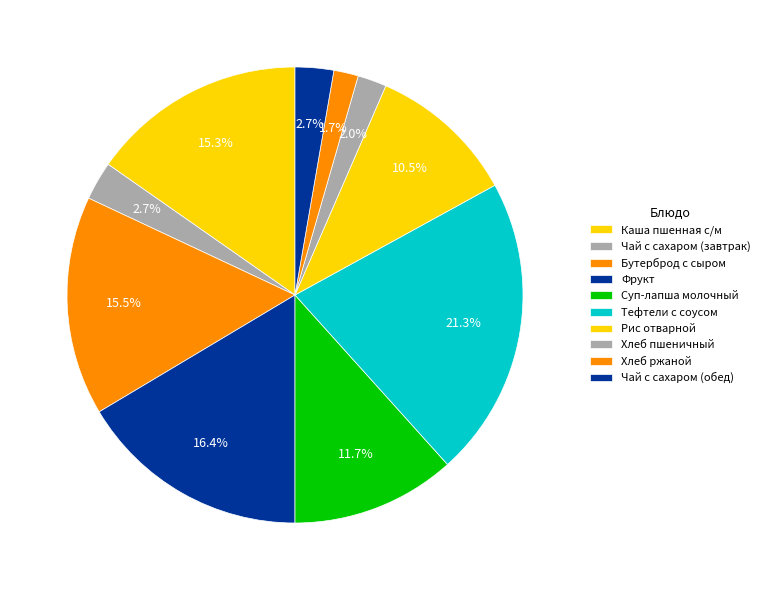

True or false: Каша пшенная с/м accounts for 29% of the total.

False